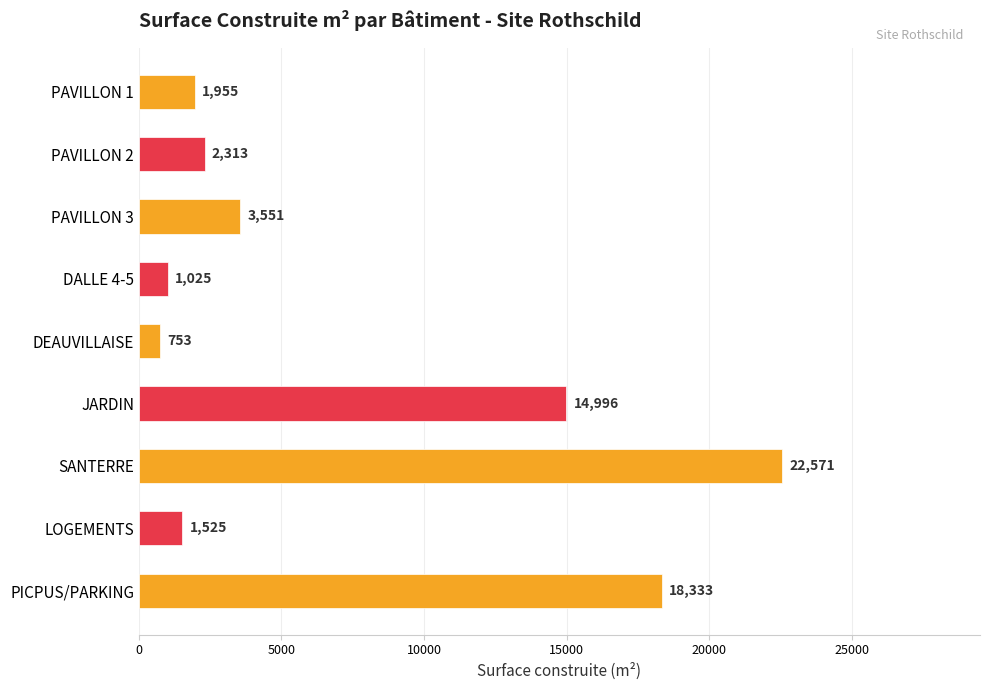

List the labels in order of value, largest first.

SANTERRE, PICPUS/PARKING, JARDIN, PAVILLON 3, PAVILLON 2, PAVILLON 1, LOGEMENTS, DALLE 4-5, DEAUVILLAISE